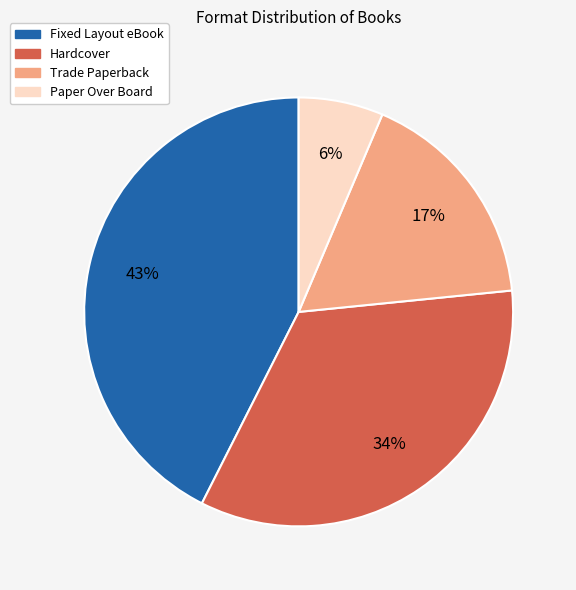

Count the number of slices in the pie.

4